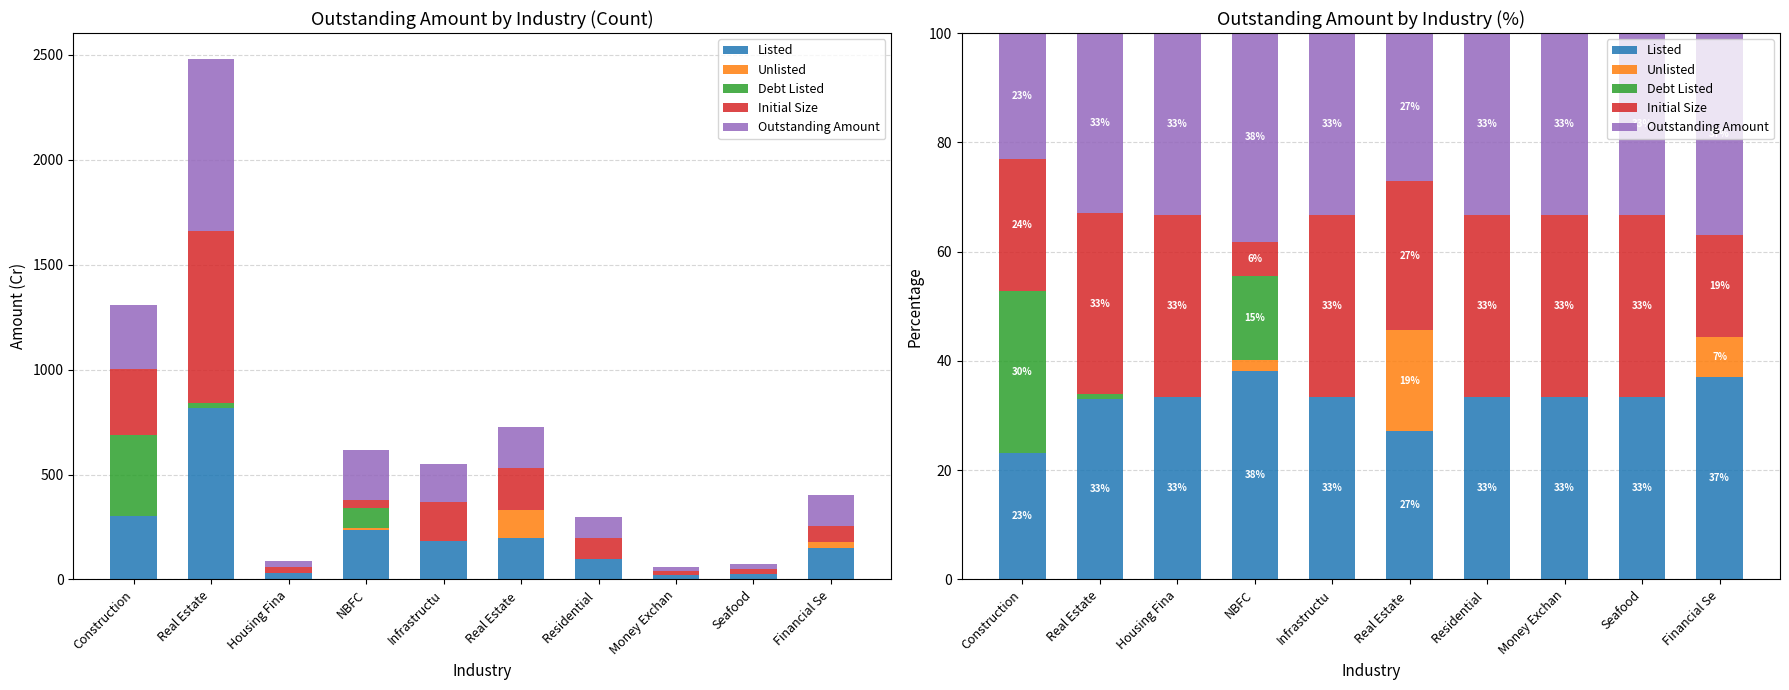

How many bars are there in each group?

5